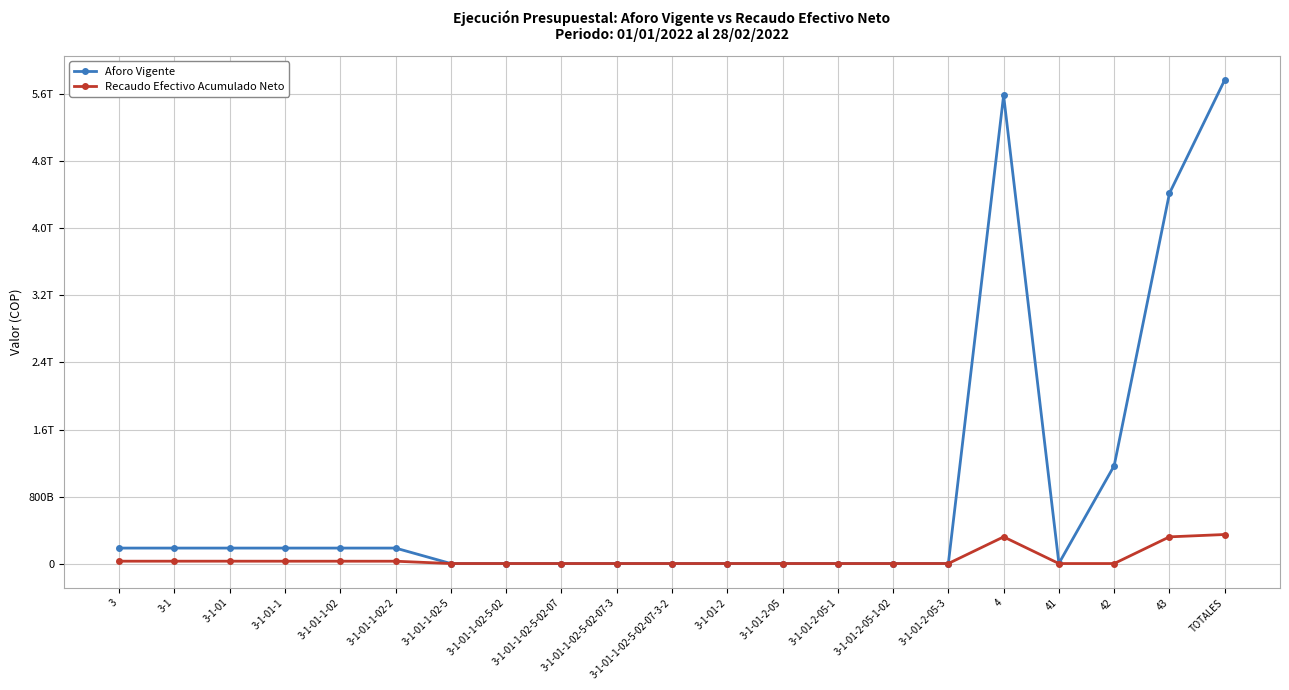

Does the chart display data point markers on the line(s)?

Yes